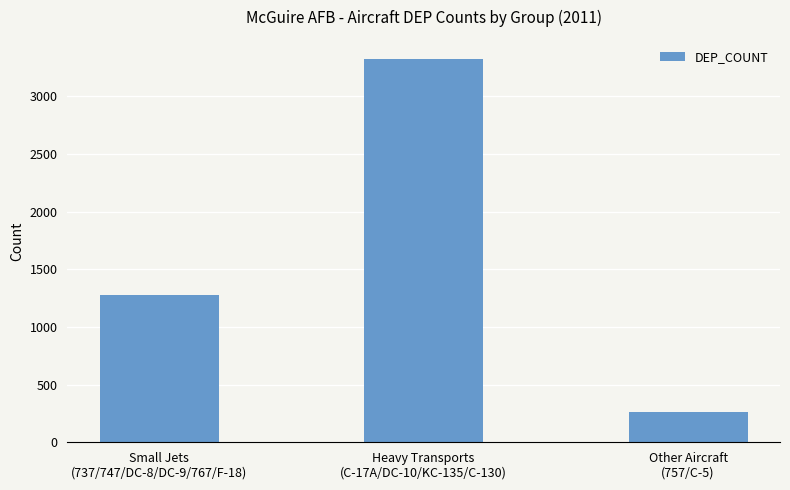

What is the label of the 1st bar from the right?

Other Aircraft
(757/C-5)